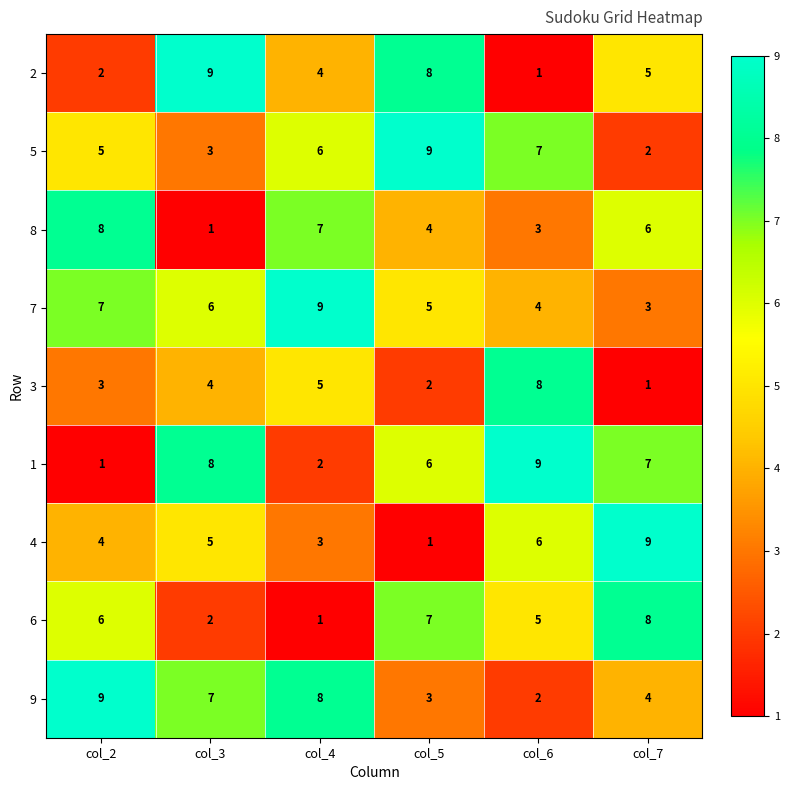

Is the value of 9 at col_7 greater than the value of 8 at col_6?

Yes